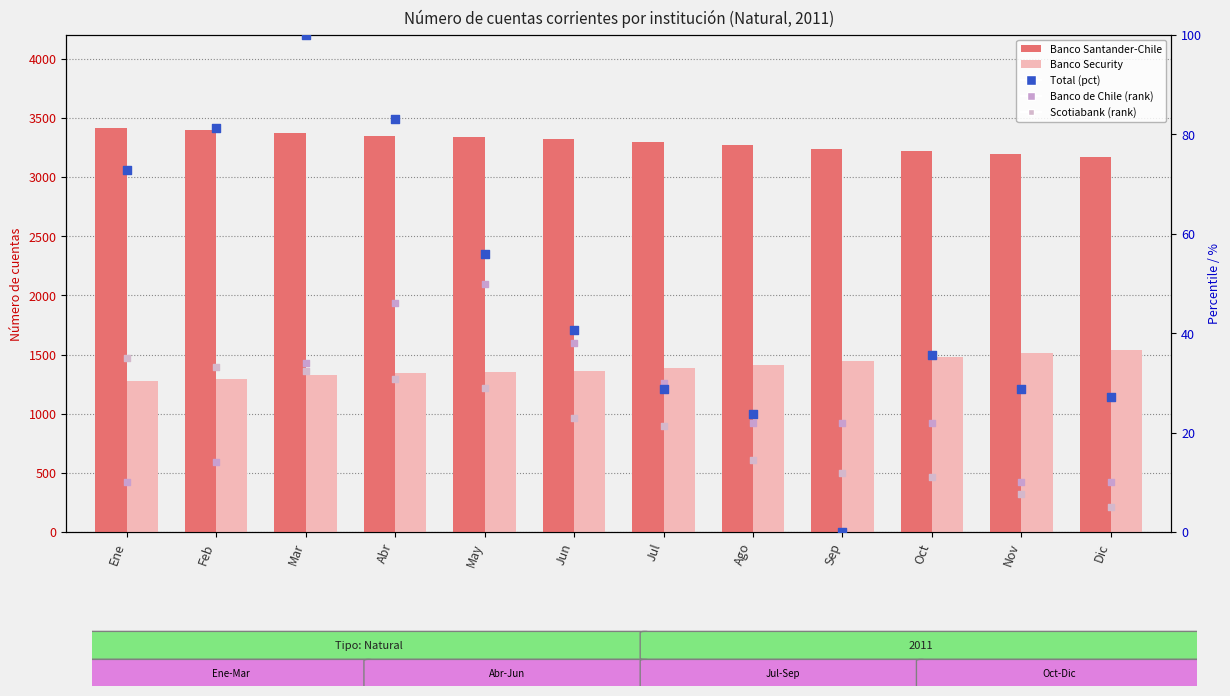

Which series reaches the maximum Y coordinate?

Banco Santander-Chile